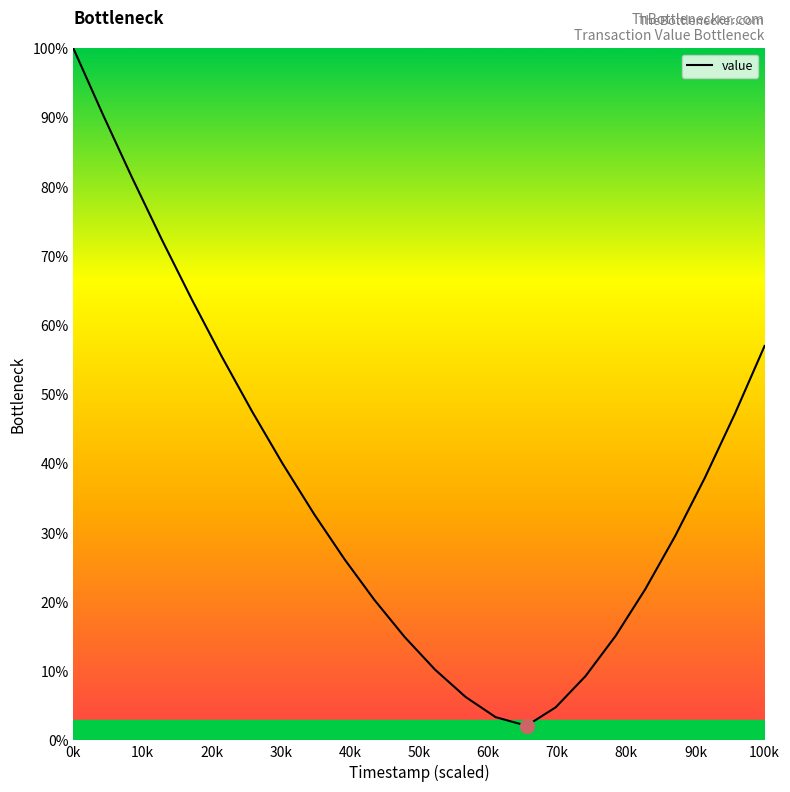

What is the difference between the maximum and minimum values?

97.9